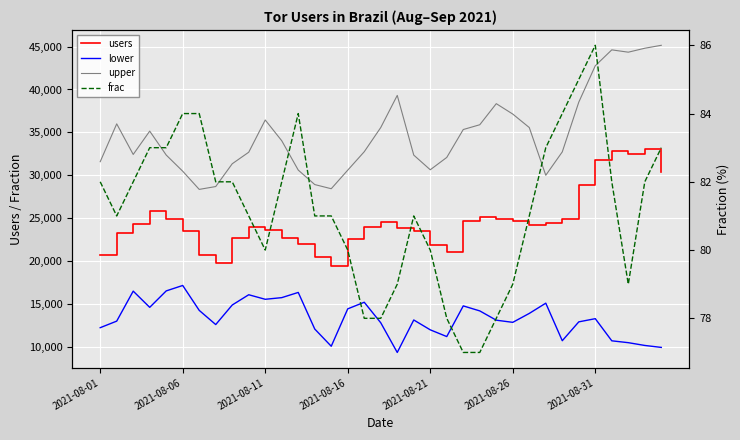

What is the minimum value for upper?

28366